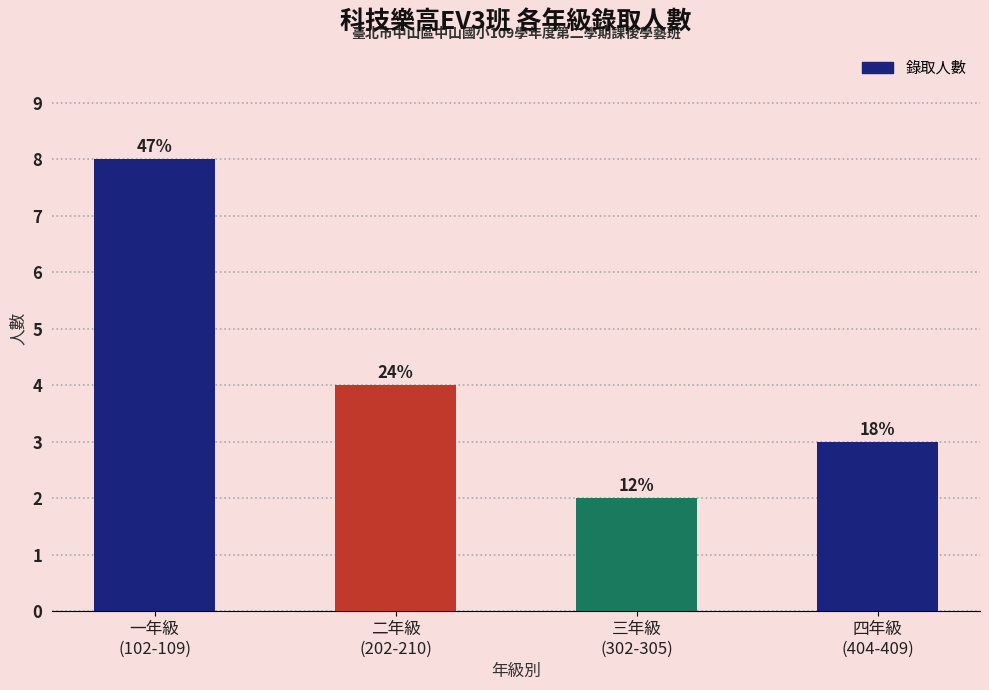

Rank the categories by value from highest to lowest.

一年級
(102-109), 二年級
(202-210), 四年級
(404-409), 三年級
(302-305)